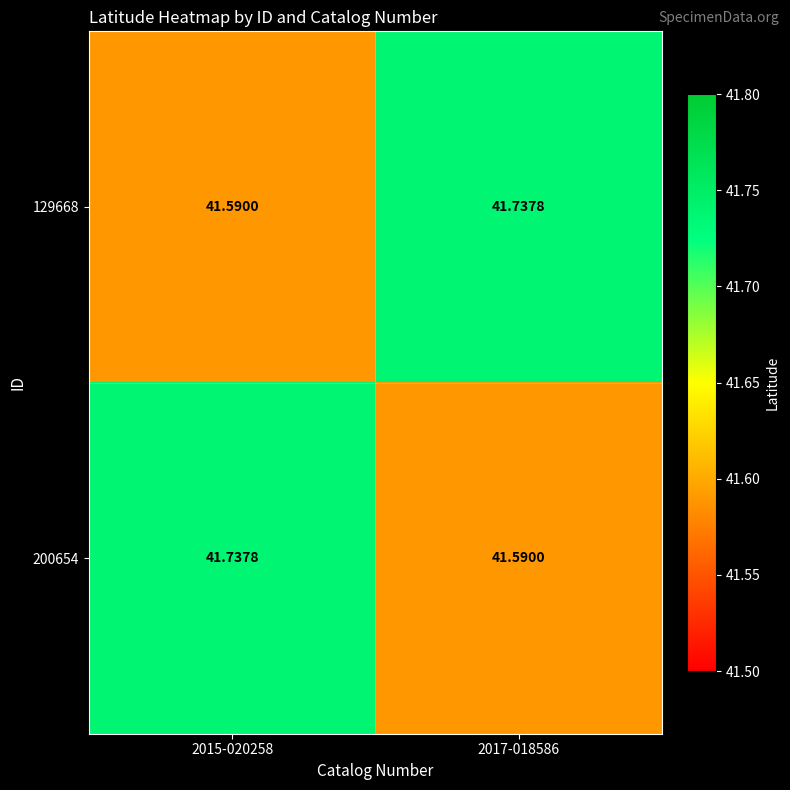

Which series changed the most between 2015-020258 and 2017-018586?

129668